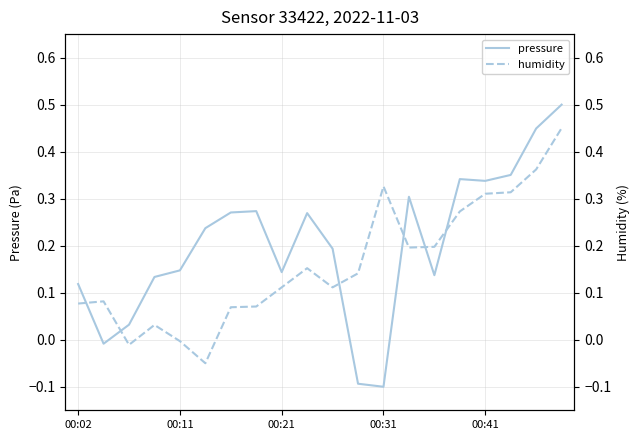

Is the value of humidity at 11 greater than the value of pressure at 00:41?

No